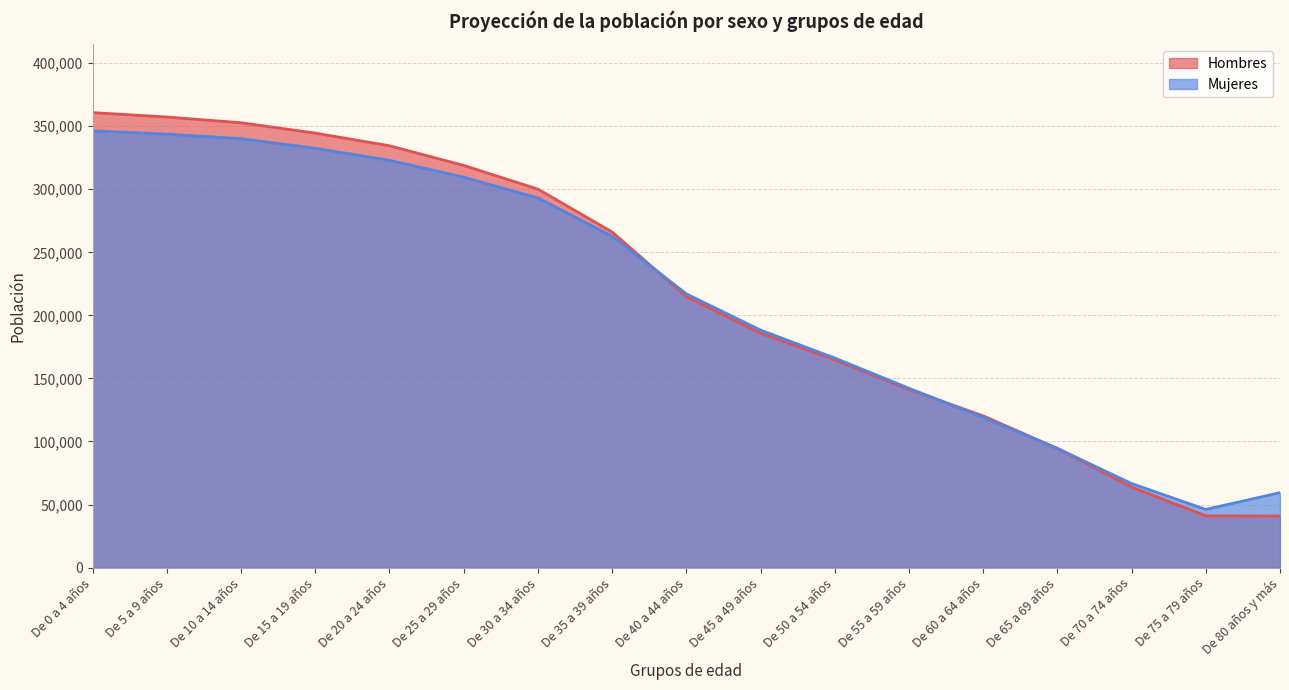

Reading right to left, list all the values displayed in this chart.

Hombres: De 80 años y más=40862.7	De 75 a 79 años=41070.4	De 70 a 74 años=63854.8	De 65 a 69 años=94449.9	De 60 a 64 años=120322.1	De 55 a 59 años=141237.0	De 50 a 54 años=164692.8	De 45 a 49 años=185967.0	De 40 a 44 años=214813.0	De 35 a 39 años=266101.7	De 30 a 34 años=300115.8	De 25 a 29 años=318924.9	De 20 a 24 años=334495.7	De 15 a 19 años=344521.8	De 10 a 14 años=352756.9	De 5 a 9 años=357300.8	De 0 a 4 años=360793.3
Mujeres: De 80 años y más=59417.4	De 75 a 79 años=46120.5	De 70 a 74 años=66646.9	De 65 a 69 años=94555.9	De 60 a 64 años=119144.8	De 55 a 59 años=142194.8	De 50 a 54 años=166184.5	De 45 a 49 años=188348.3	De 40 a 44 años=217041.8	De 35 a 39 años=262734.5	De 30 a 34 años=293131.6	De 25 a 29 años=309559.0	De 20 a 24 años=322993.3	De 15 a 19 años=332509.8	De 10 a 14 años=340126.1	De 5 a 9 años=343724.3	De 0 a 4 años=346324.2